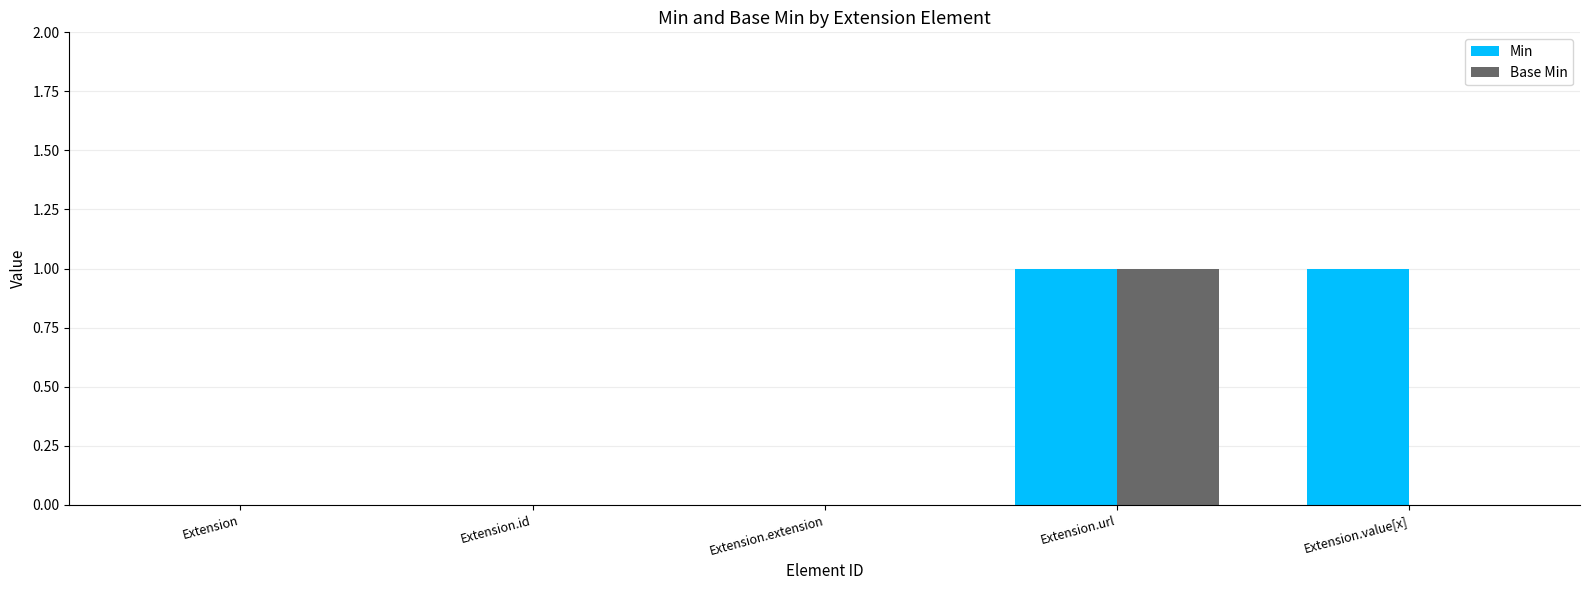

Between Extension.extension and Extension.value[x], which series saw the biggest shift?

Min